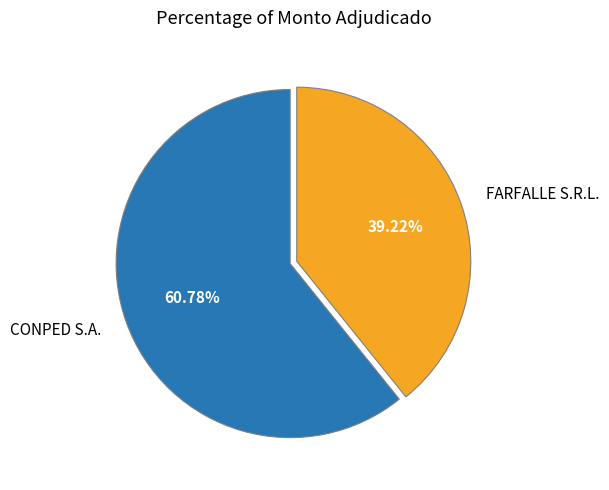

Is FARFALLE S.R.L. the majority of the pie?

No